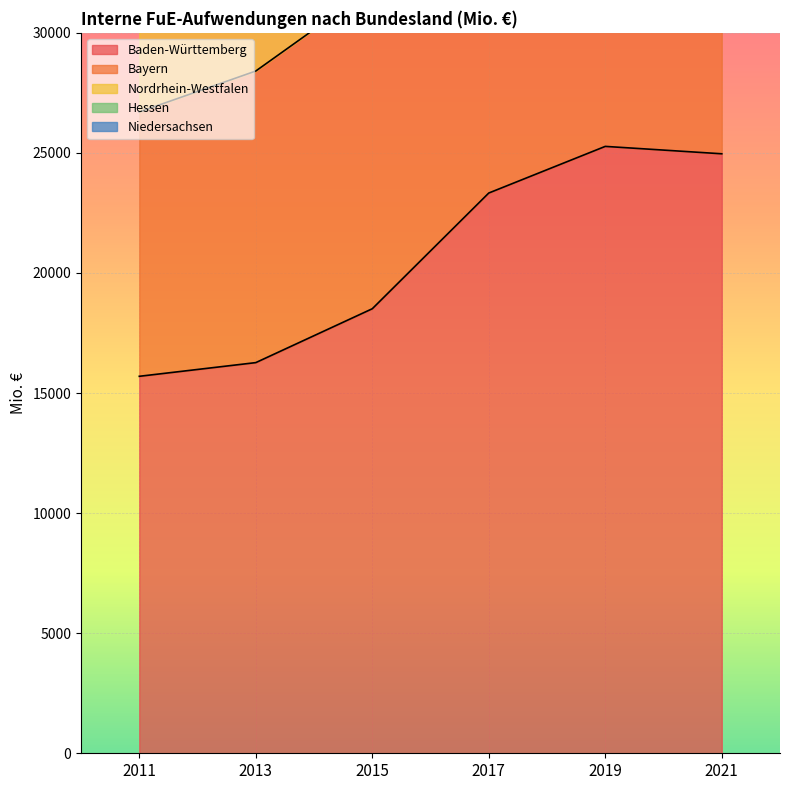

Is the value of Nordrhein-Westfalen at 2011 greater than the value of Baden-Württemberg at 2013?

Yes